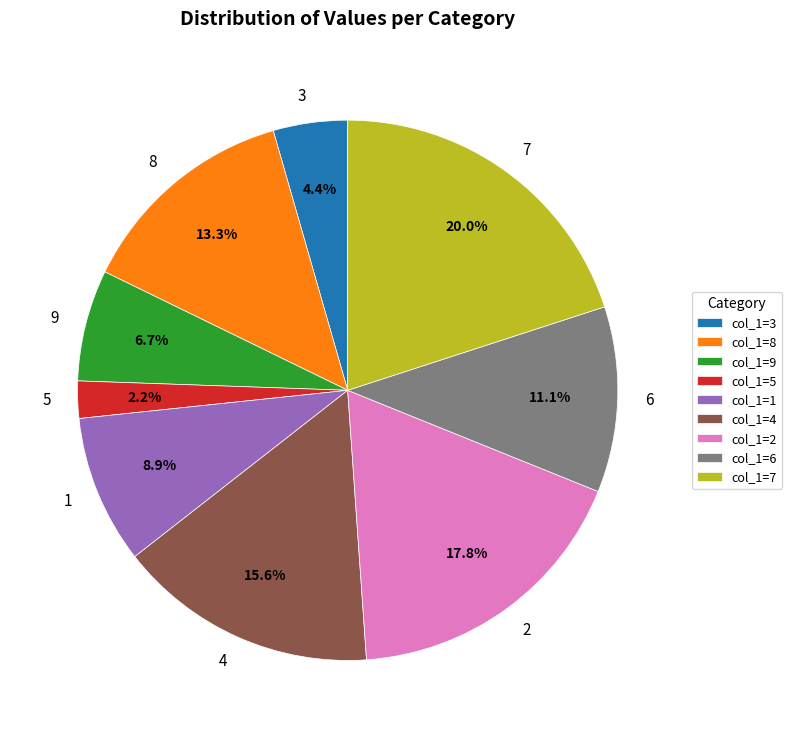

Which category has the smallest portion of the pie?

5